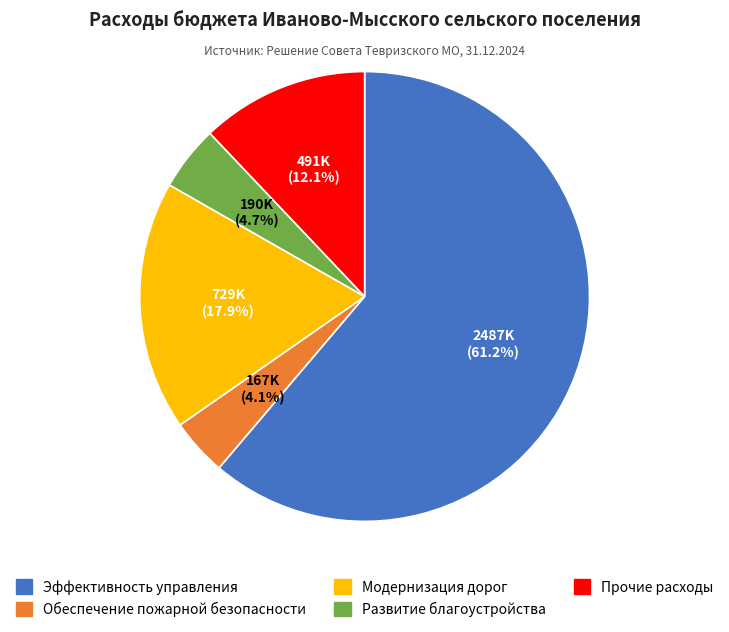

To the nearest percent, what is the average slice percentage?

20%